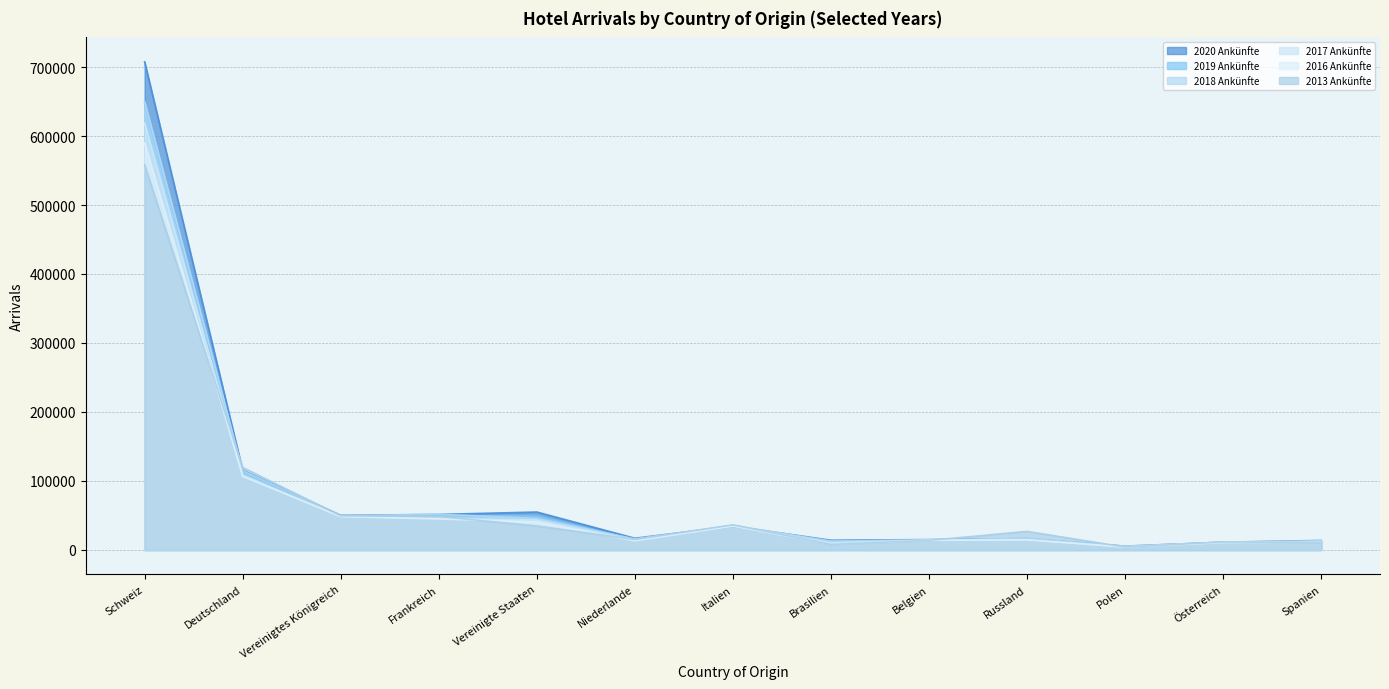

True or false: 2017 Ankünfte has more than 2 points higher than both neighbors.

False